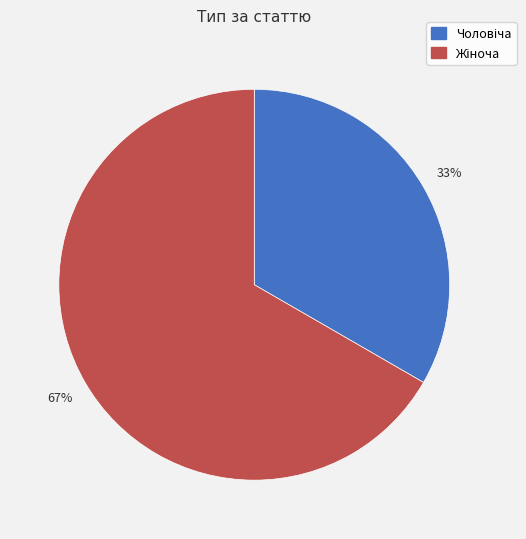

Does any single category account for the majority?

Yes